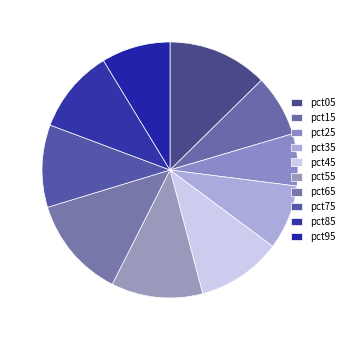

Does pct95 account for over 50% of the chart?

No